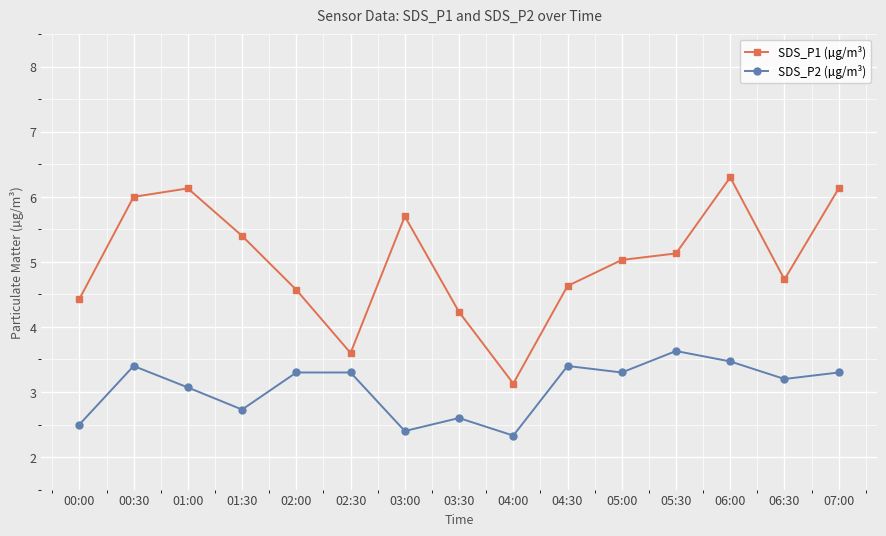

At which category does SDS_P1 (µg/m³) reach its first local valley?

02:30